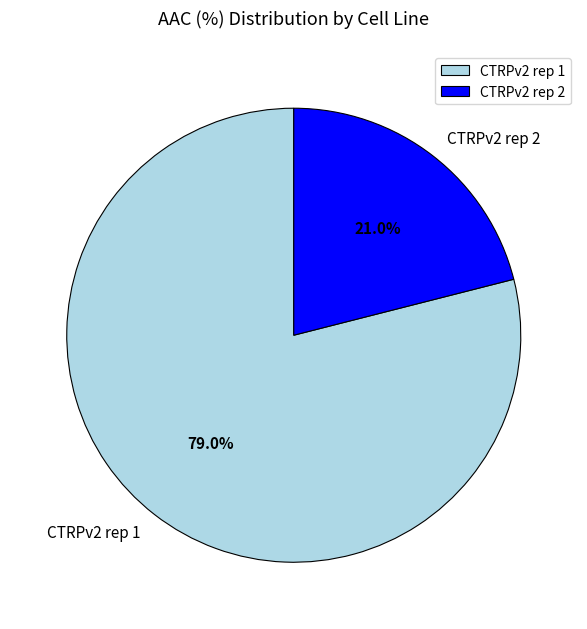

True or false: CTRPv2 rep 2 accounts for 8% of the total.

False